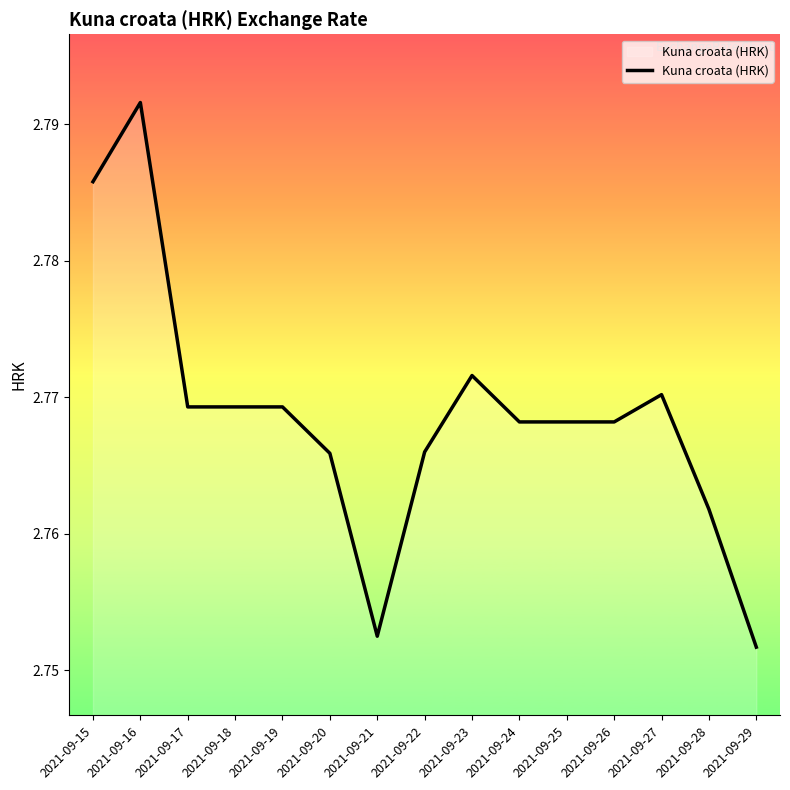

The chart shows a value of 4.6 at 2021-09-26. True or false?

False